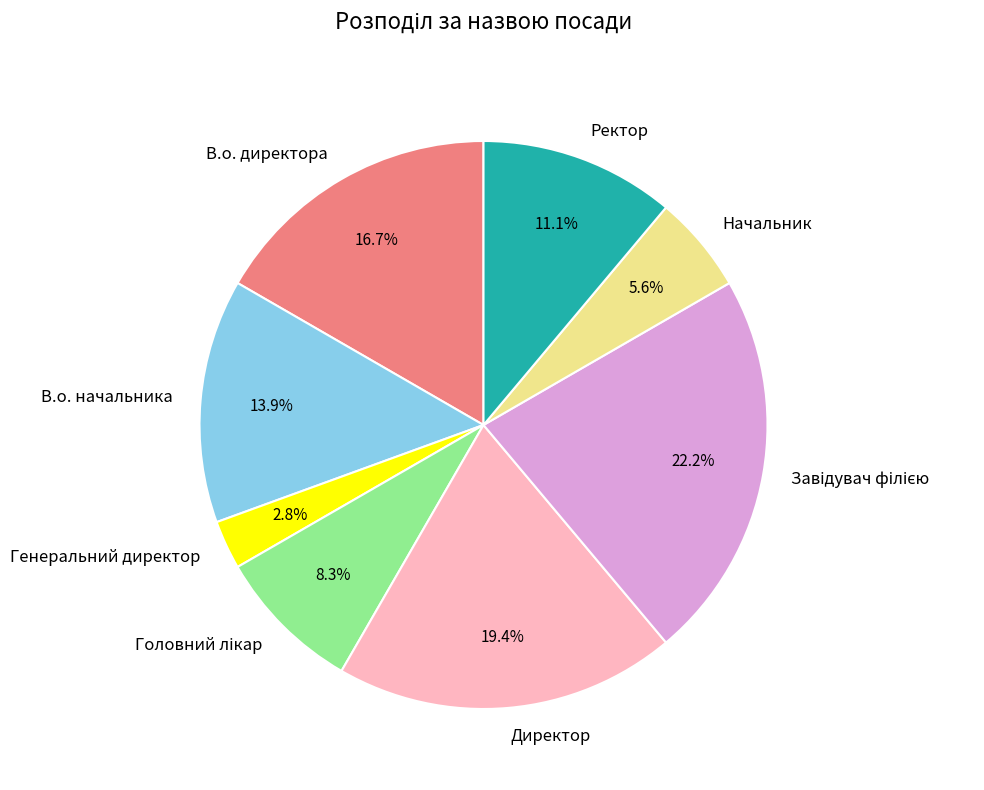

Count the number of slices in the pie.

8